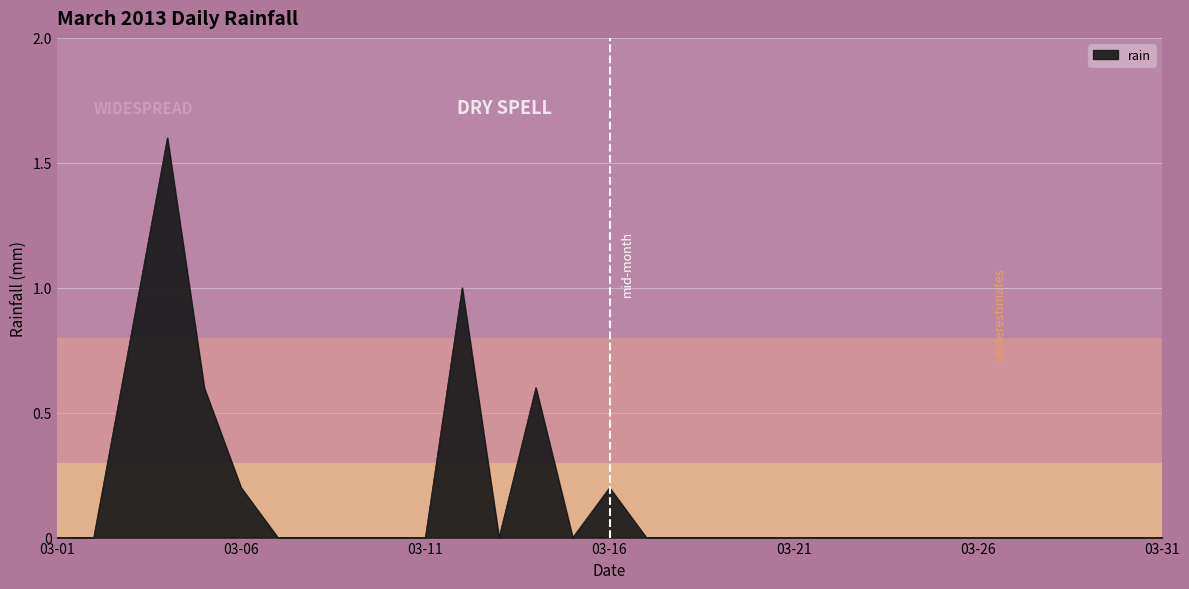

What is the greatest value displayed?

1.6